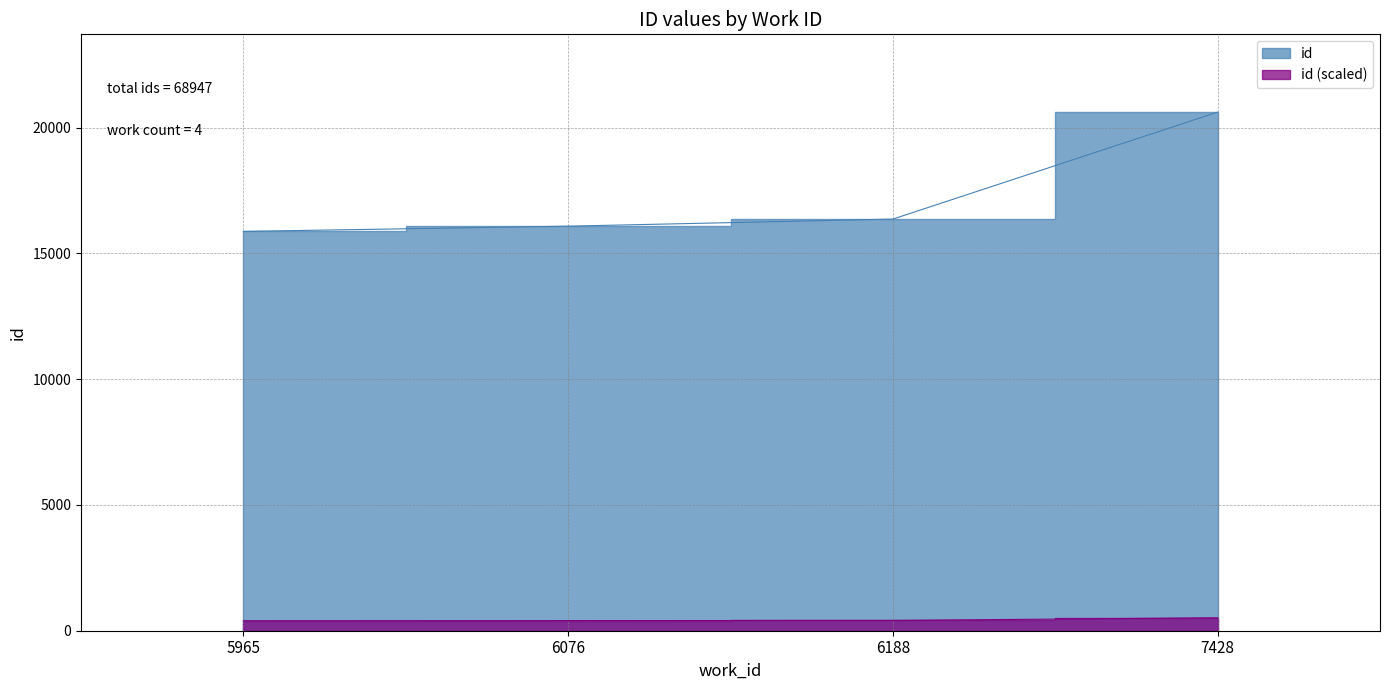

Is it true that the value at 6076 is 16085?

True